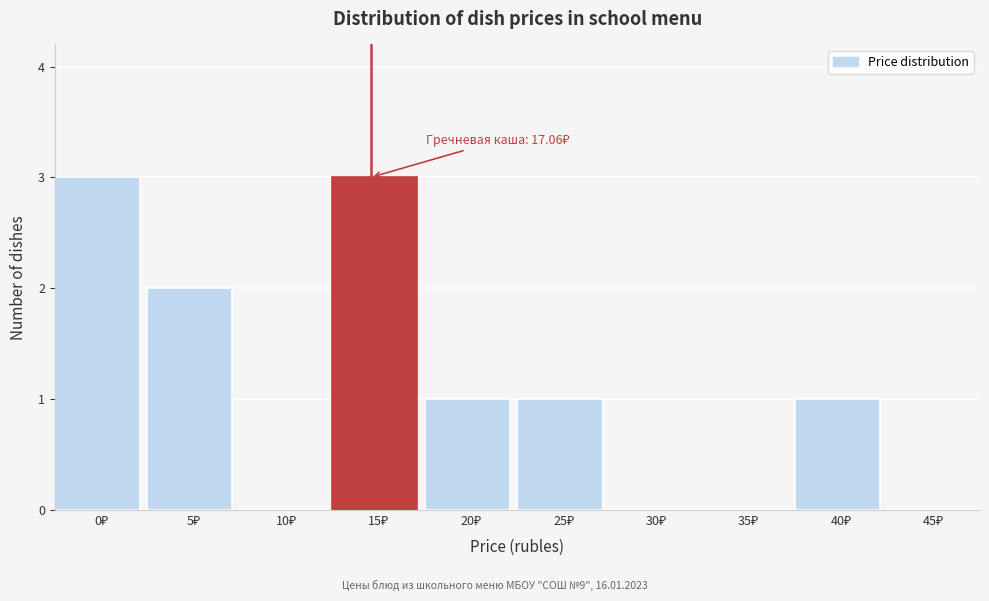

What is the greatest value displayed?

3